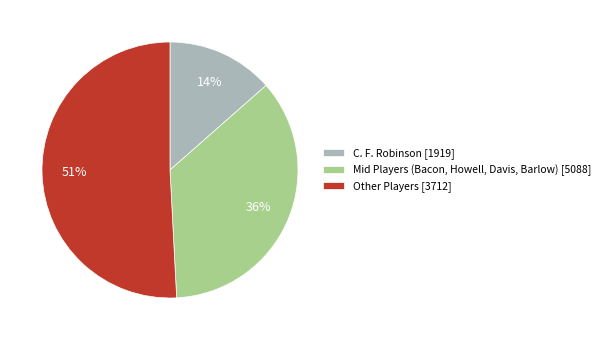

The C. F. Robinson [1919] slice represents 1% of the pie. True or false?

False